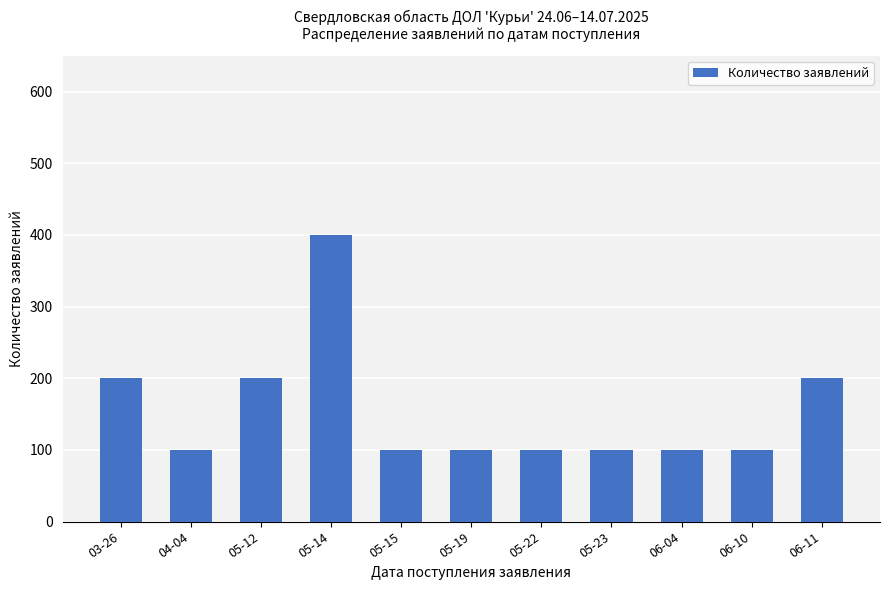

What is the change in value from 05-14 to 05-23?

-300